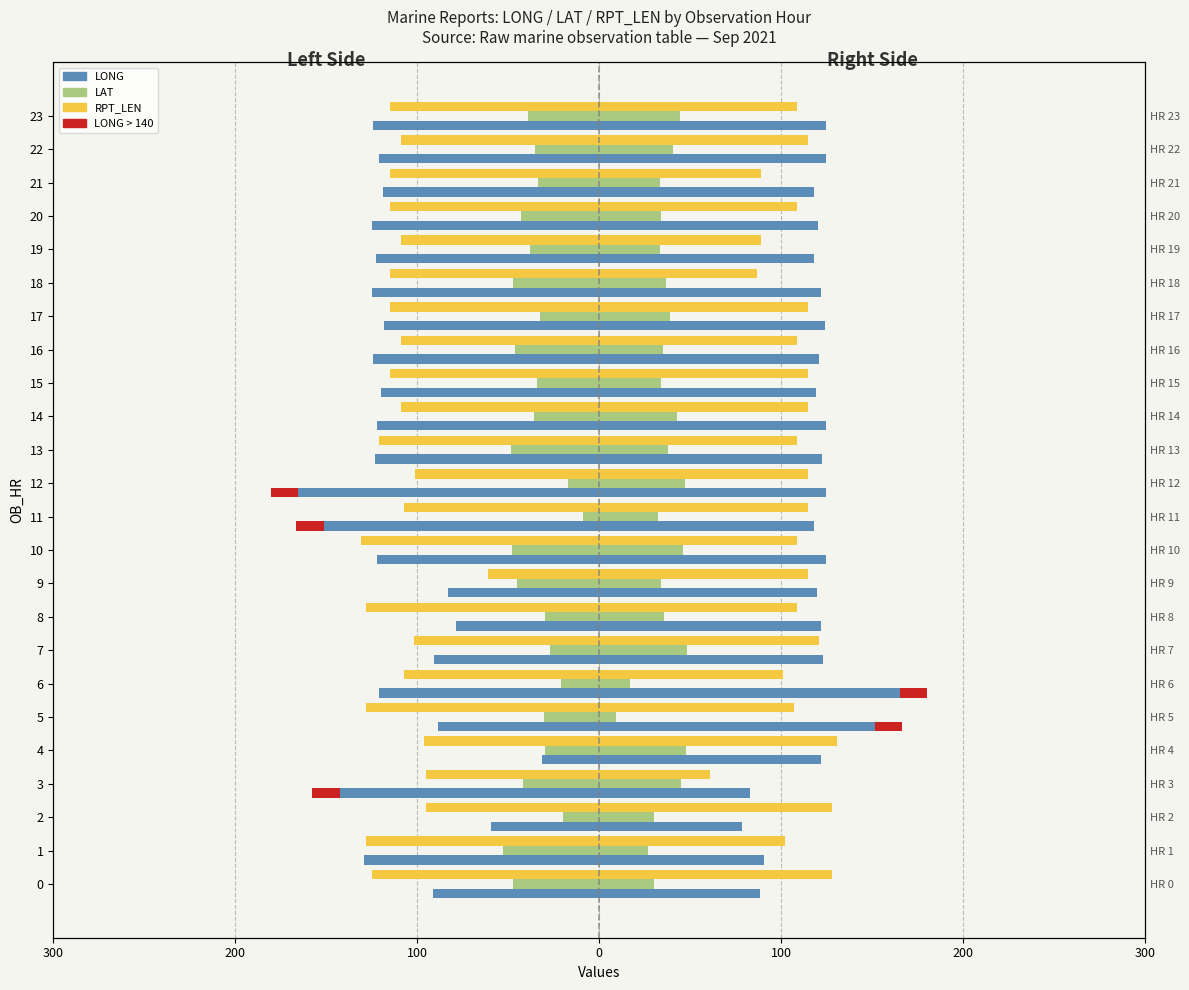

At which label is LAT_left closest to -30?

8